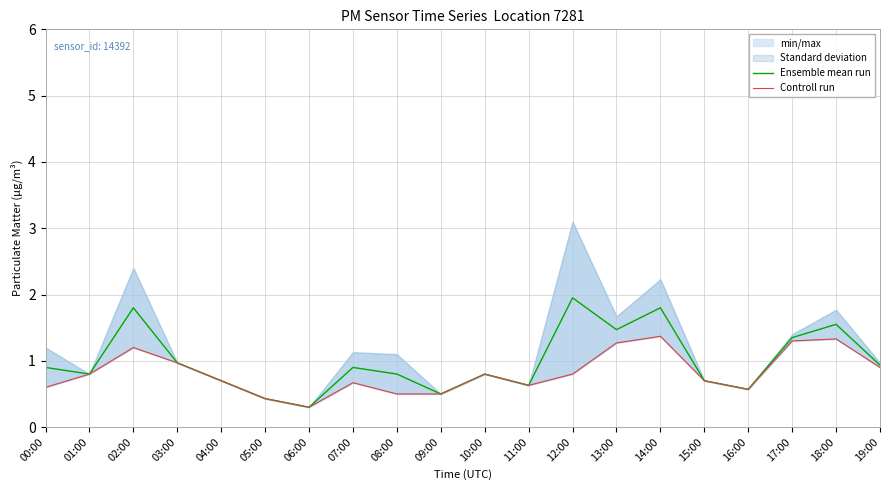

In Ensemble mean run, how many points are lower than both neighbors (excluding endpoints)?

6